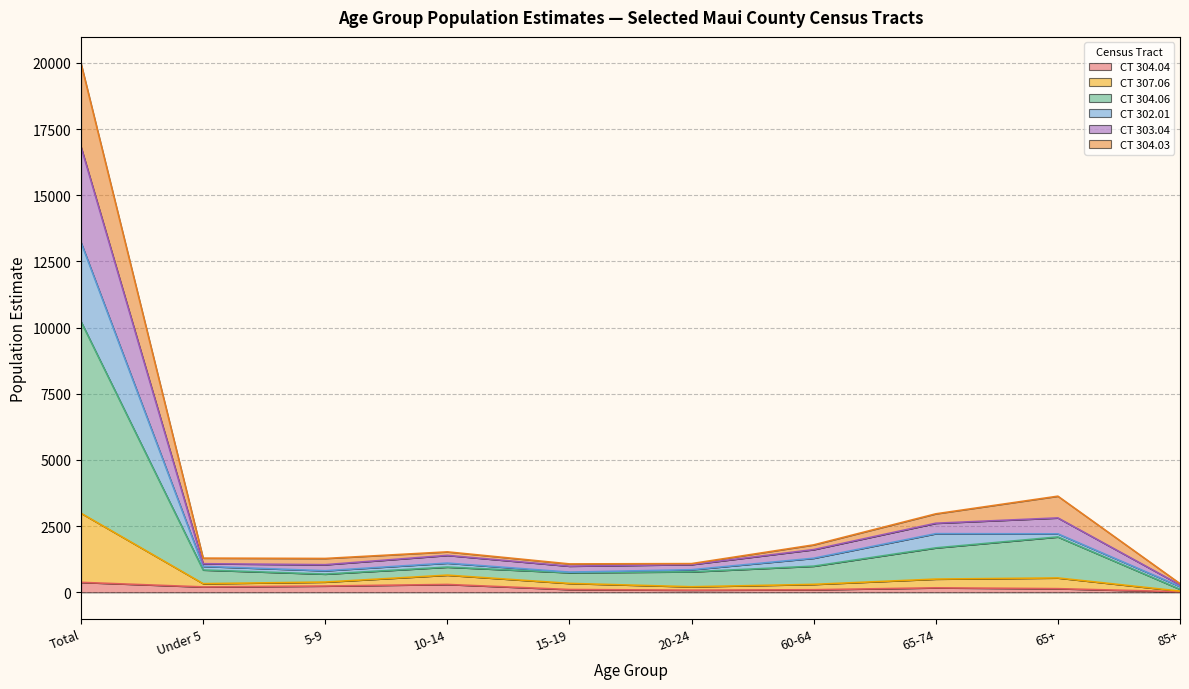

What is the total value across all series at Total?

19984